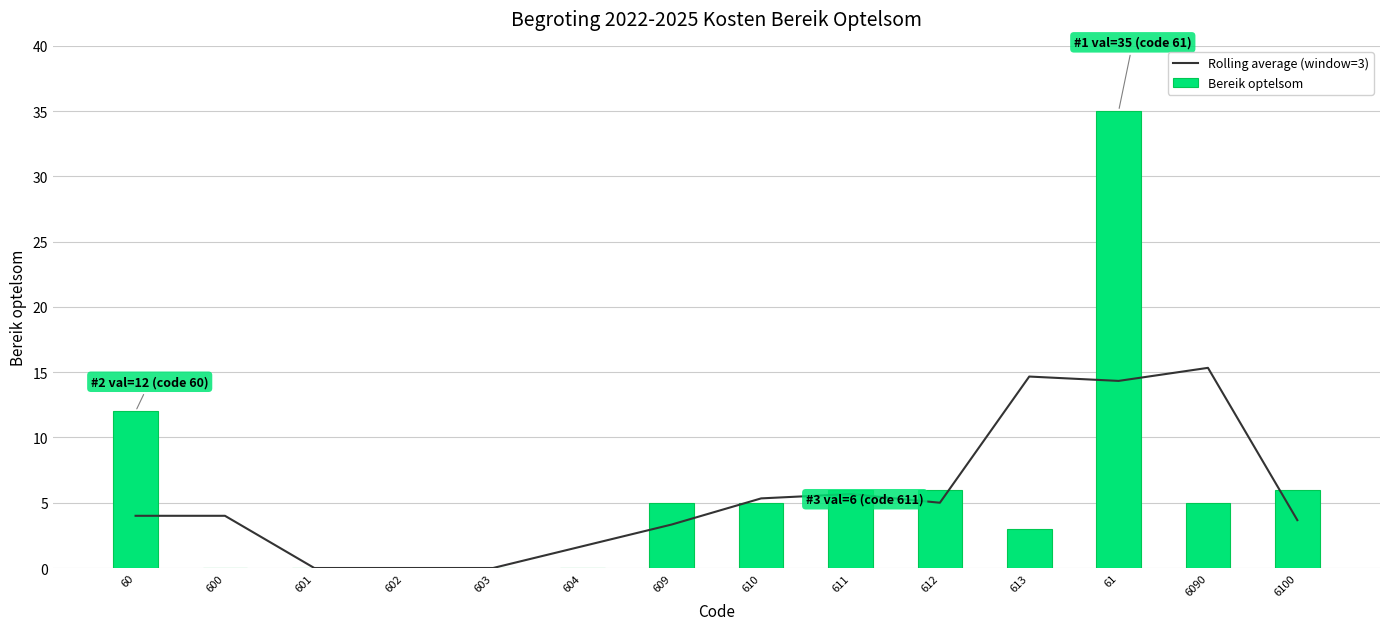

What is the maximum value shown in the chart?

35.0